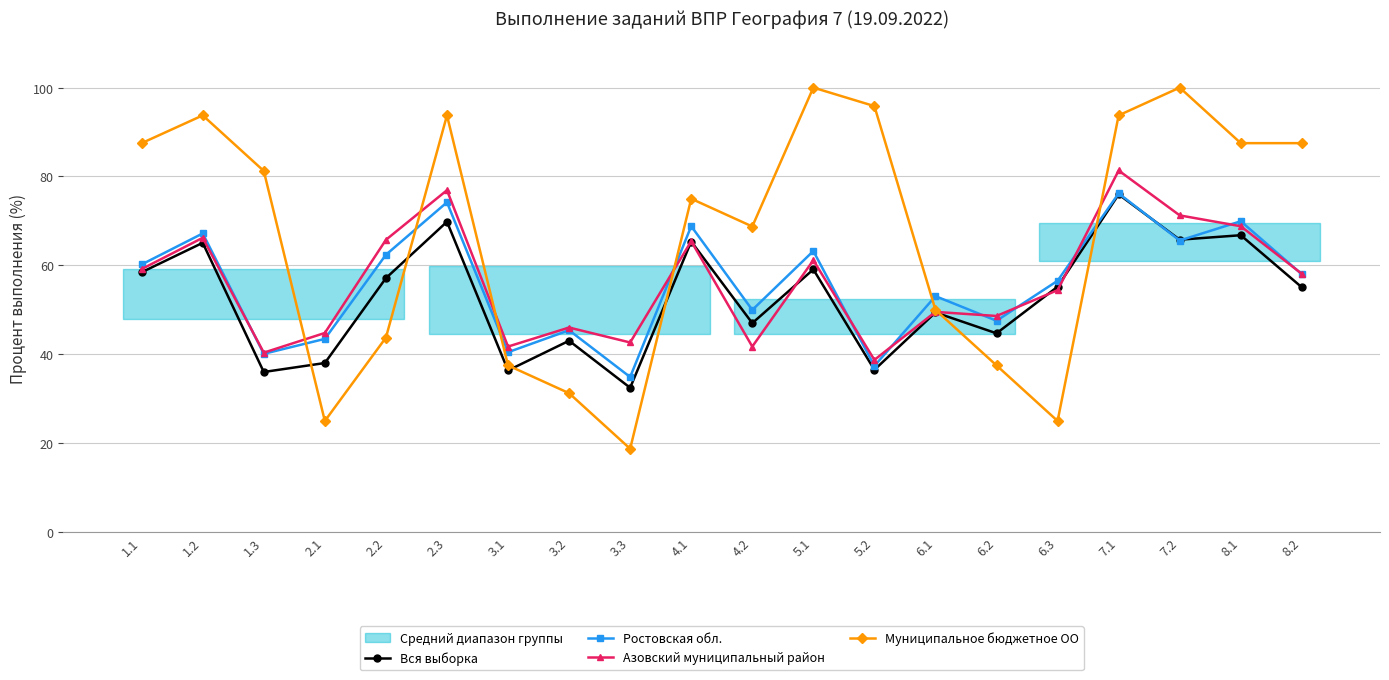

What is the label of the 10th point from the left?

4.1